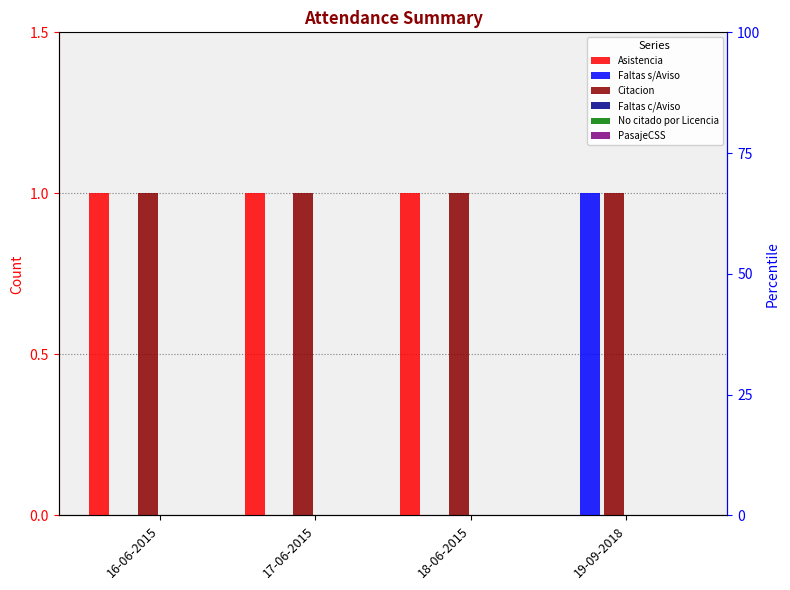

What is the greatest value displayed?

1